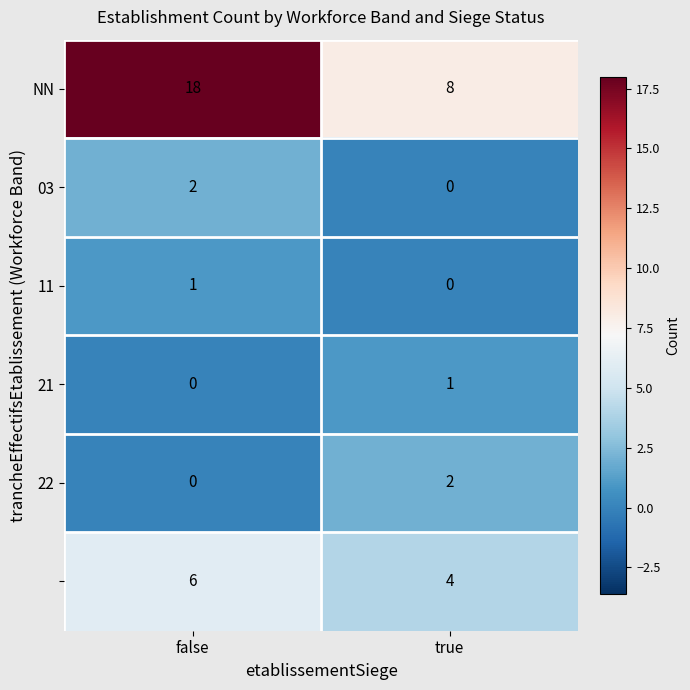

At which category is the sum across all series the highest?

false